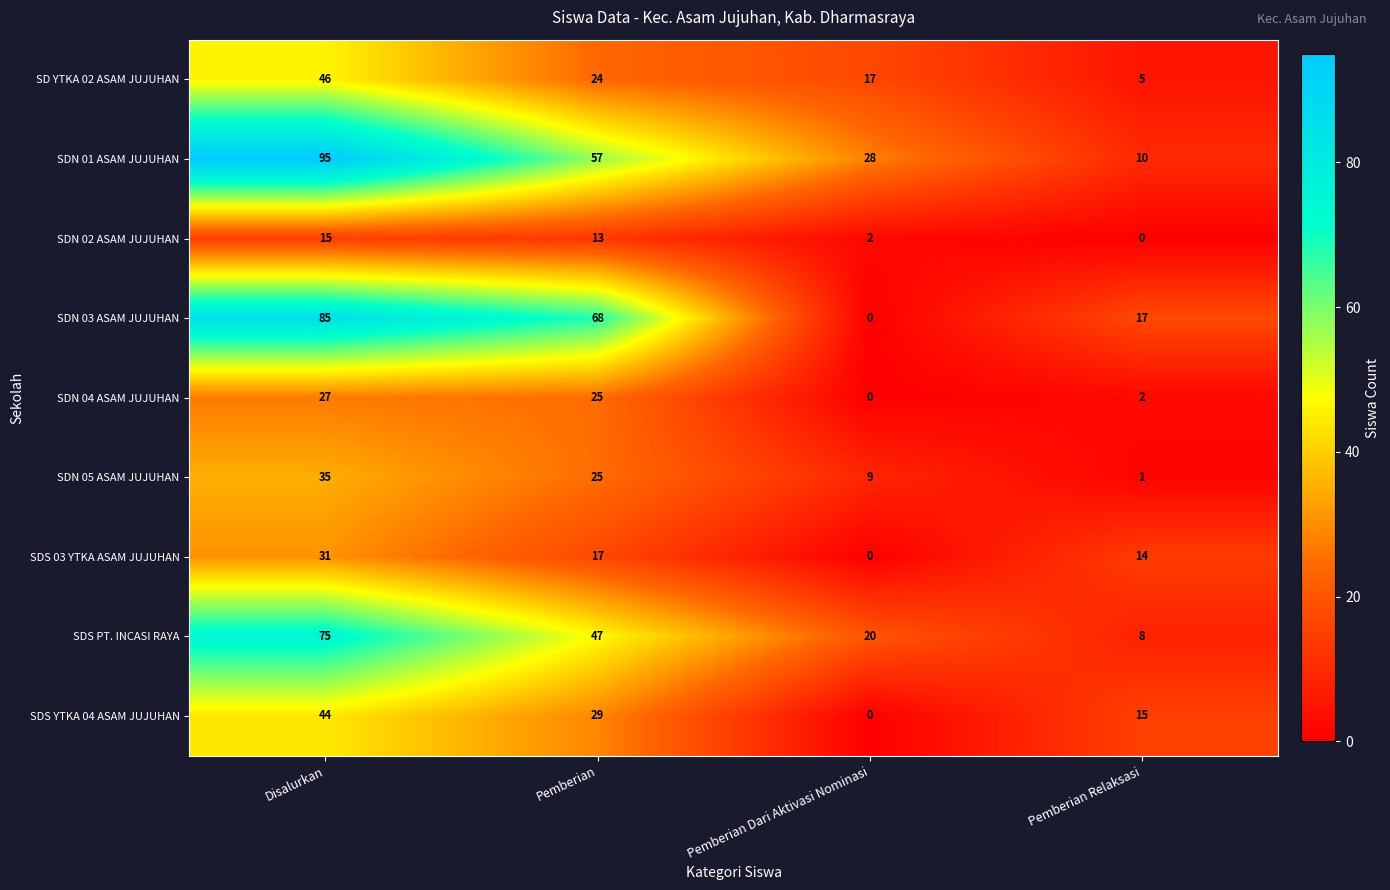

What is the approximate value of SDS YTKA 04 ASAM JUJUHAN at Disalurkan?

44